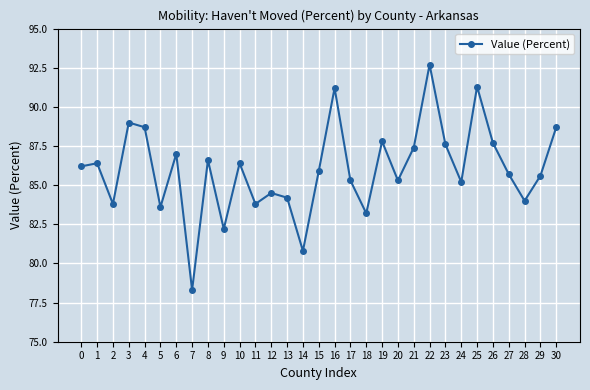

Where is the first local minimum?

2